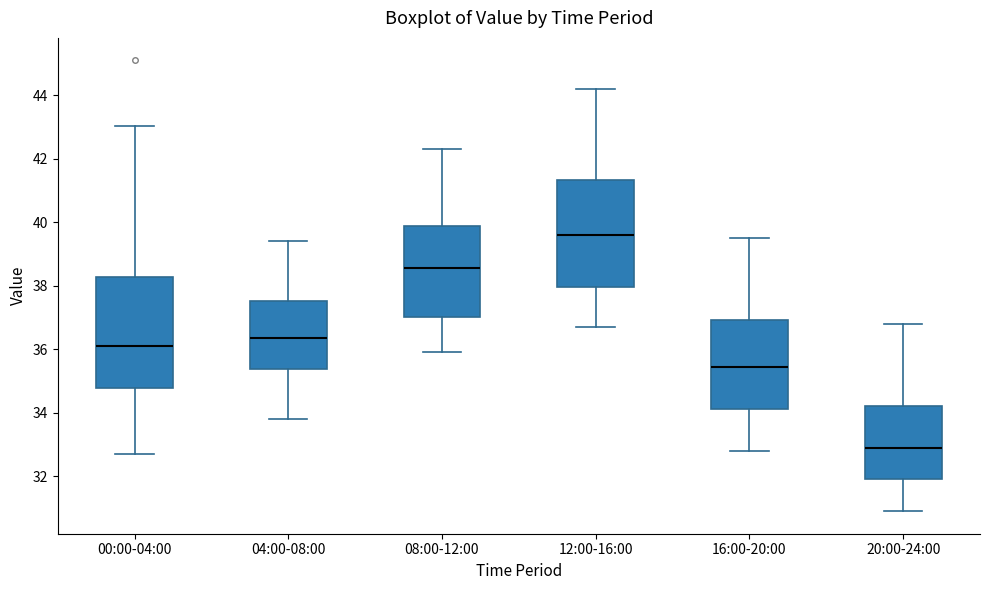

Reading left to right, read every box against the y-axis: the position of its median line, the range the box covers, and the ends of its whiskers. The values are not printed on the chart, so give them approximately, as read against the axis.

00:00-04:00: median 36.2, box 34.8 to 38.2, whiskers 32.8 to 43.0
04:00-08:00: median 36.4, box 35.4 to 37.6, whiskers 33.8 to 39.4
08:00-12:00: median 38.6, box 37.0 to 39.8, whiskers 36.0 to 42.4
12:00-16:00: median 39.6, box 38.0 to 41.4, whiskers 36.8 to 44.2
16:00-20:00: median 35.4, box 34.2 to 37.0, whiskers 32.8 to 39.6
20:00-24:00: median 33.0, box 32.0 to 34.2, whiskers 31.0 to 36.8